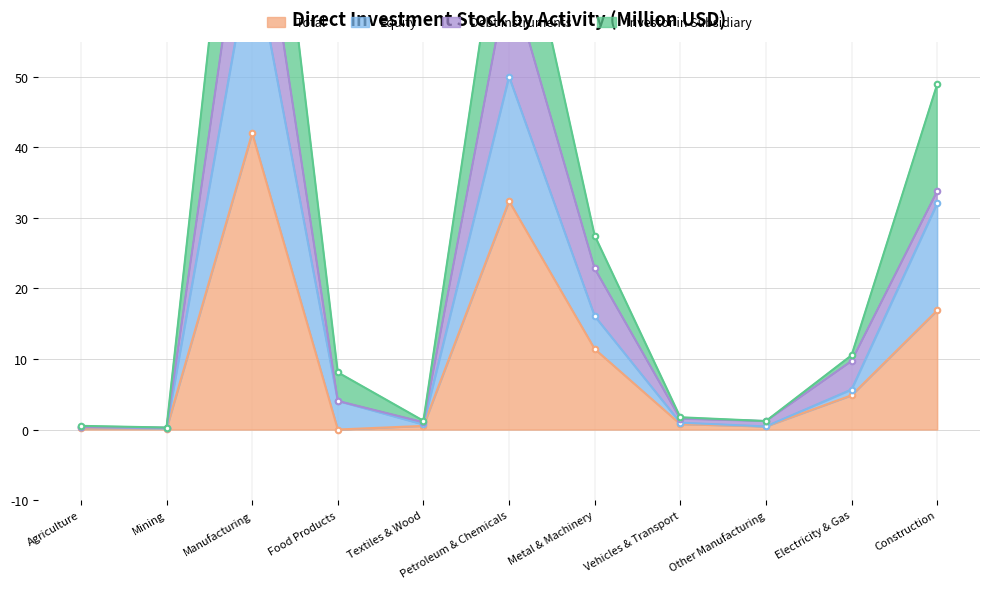

Between Electricity & Gas and Construction, which is larger?

Construction